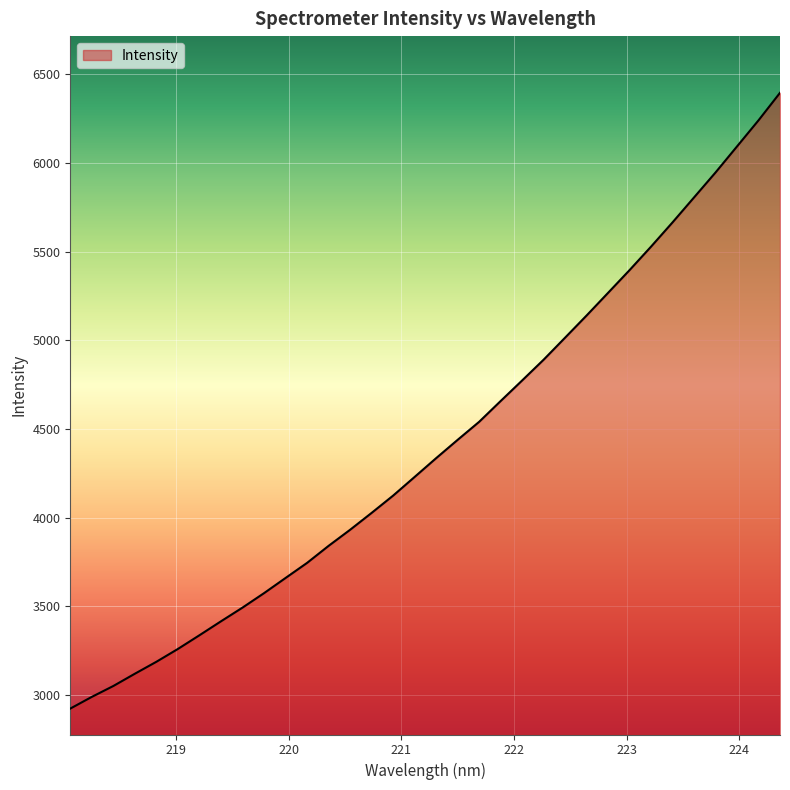

What is the maximum value shown in the chart?

6394.9